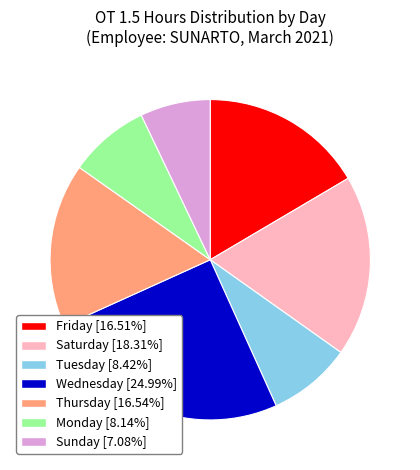

Is there any slice that represents more than half of the pie?

No